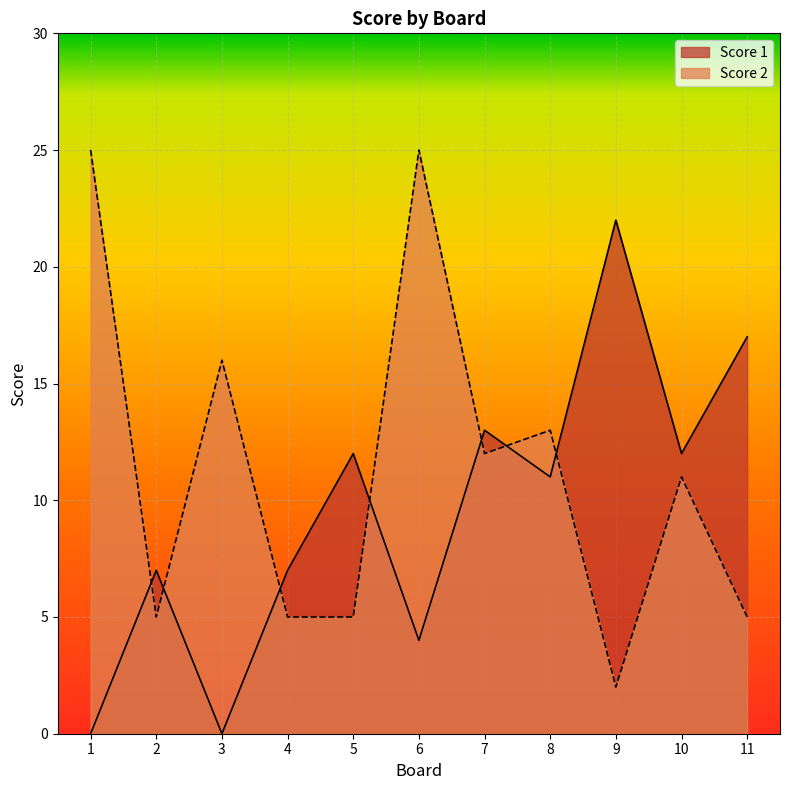

Rank the series at 3 from highest to lowest value.

Score 2, Score 1